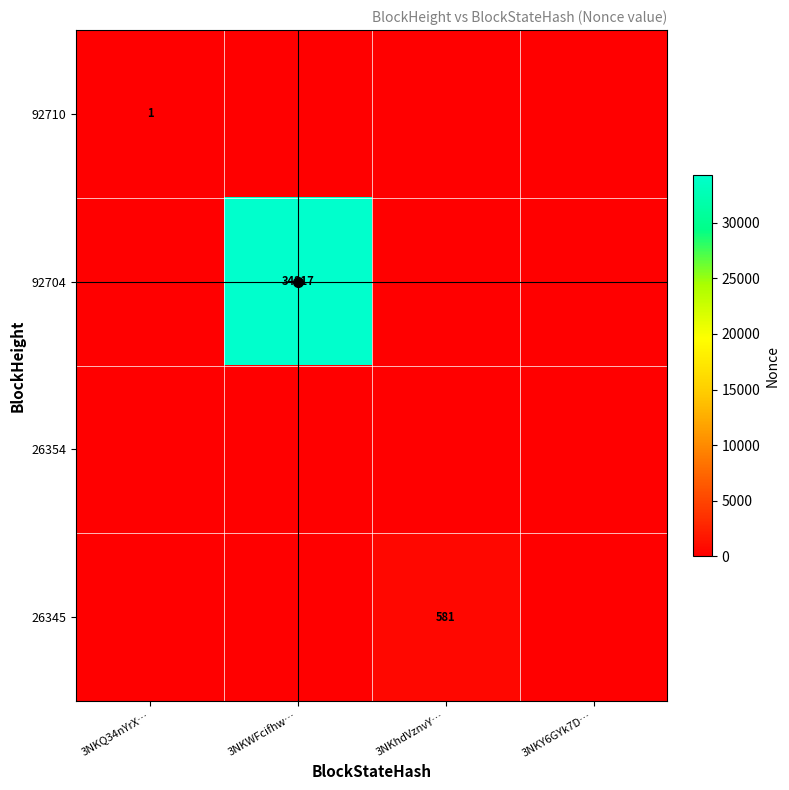

At which category is the sum across all series the highest?

3NKWFcifhw…